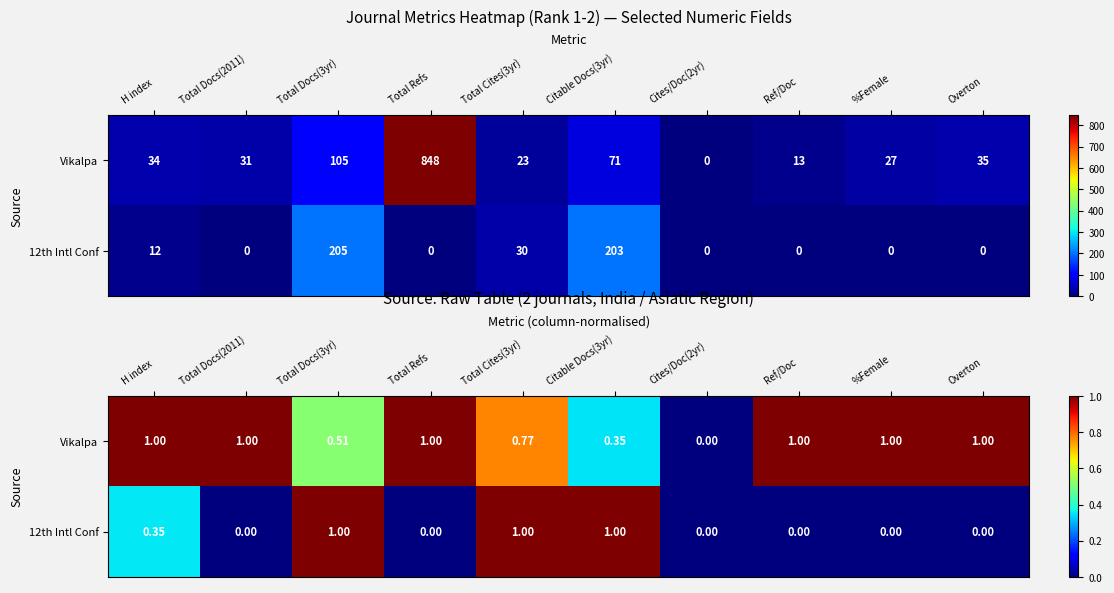

At how many categories does at least one series exceed 0?

9